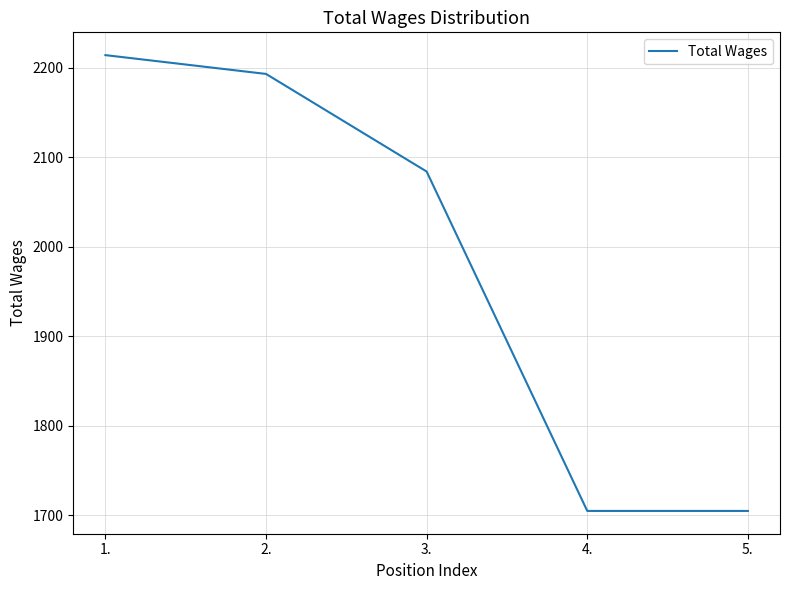

The value at 4. is 1705. True or false?

True